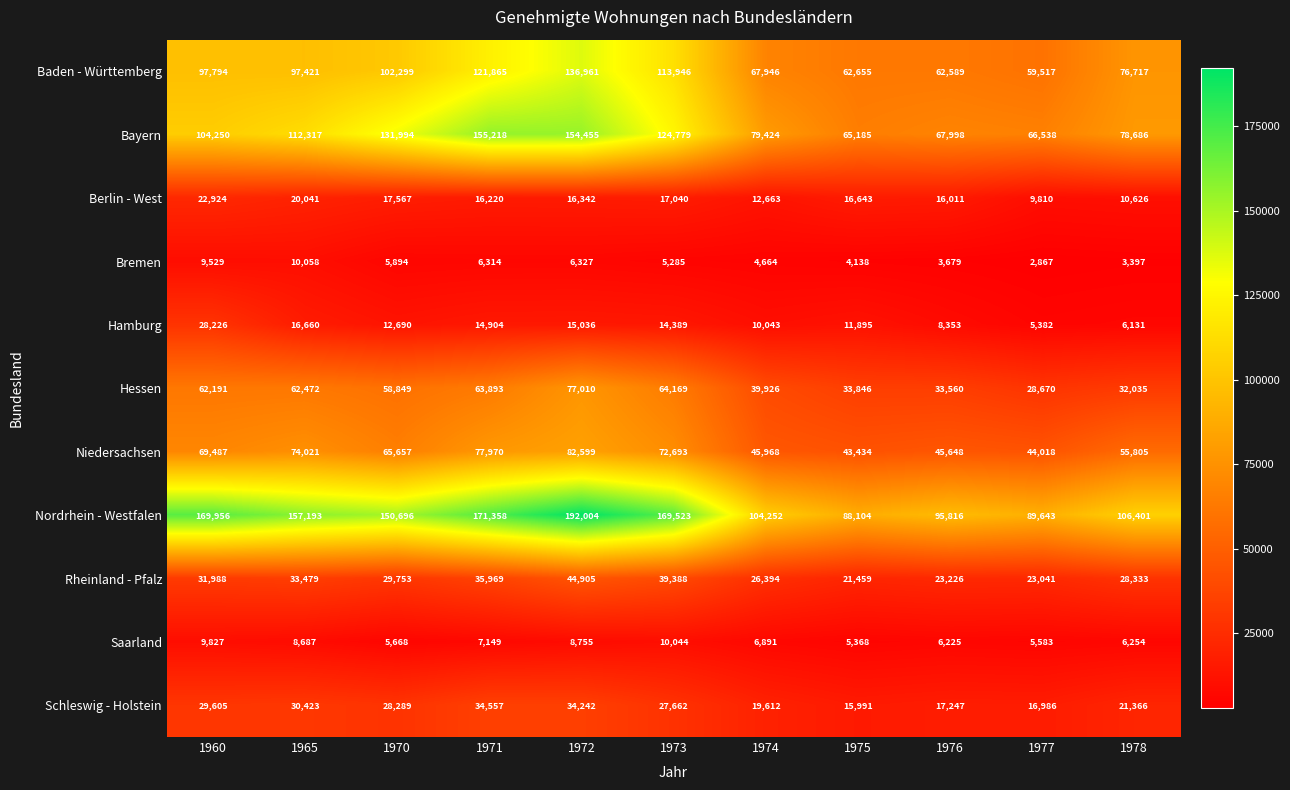

What is the minimum value shown in the chart?

2867